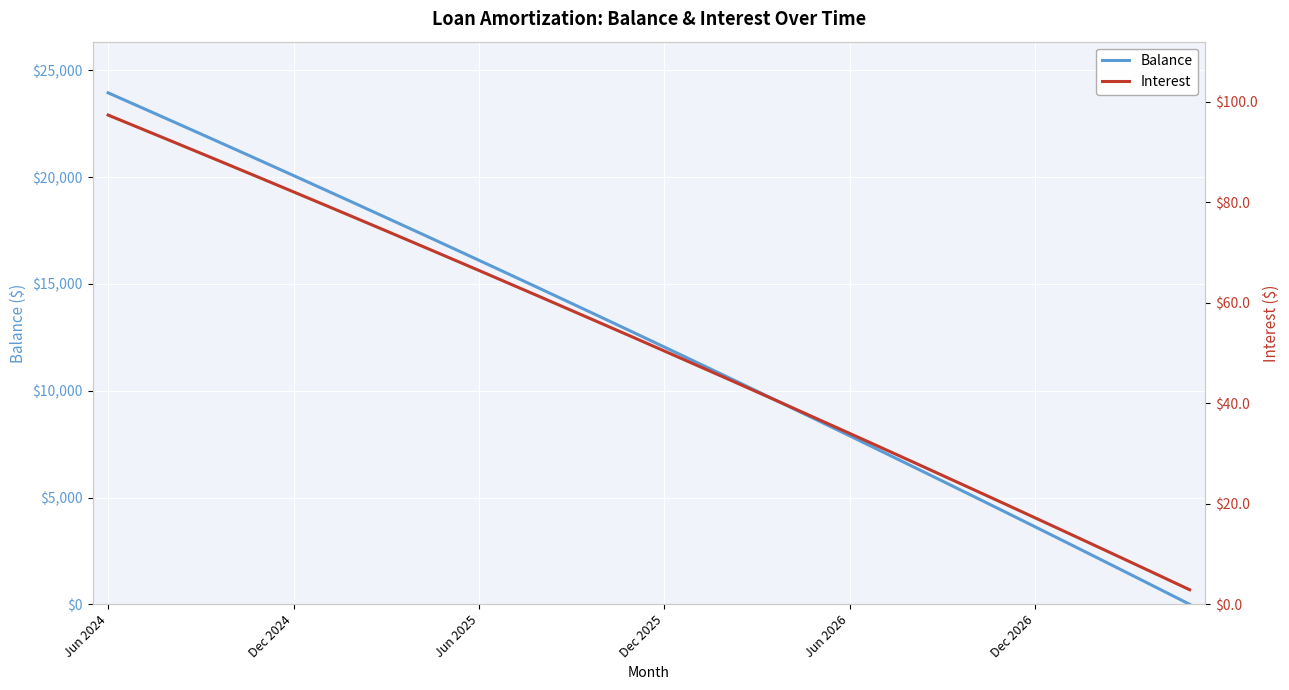

Which category has the highest value across all series?

Jun 2024